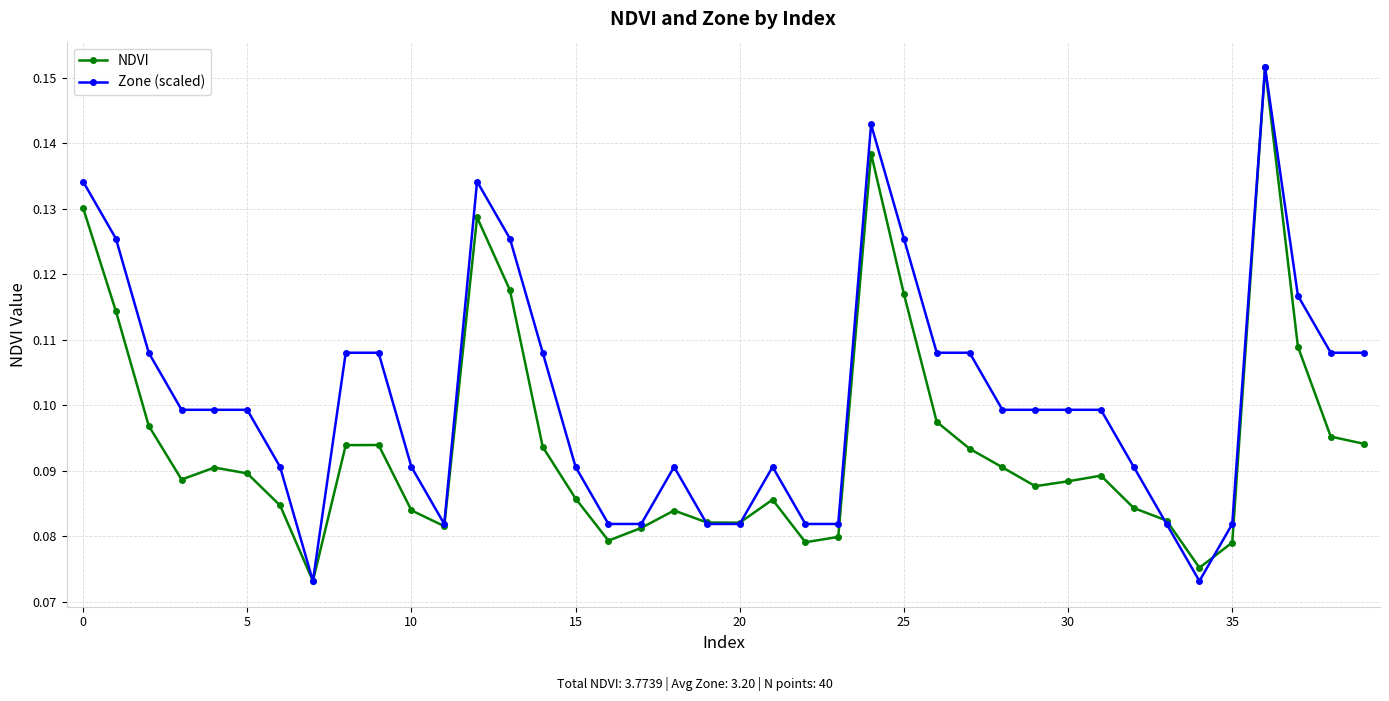

Rank the series by their average value, from highest to lowest.

Zone (scaled), NDVI